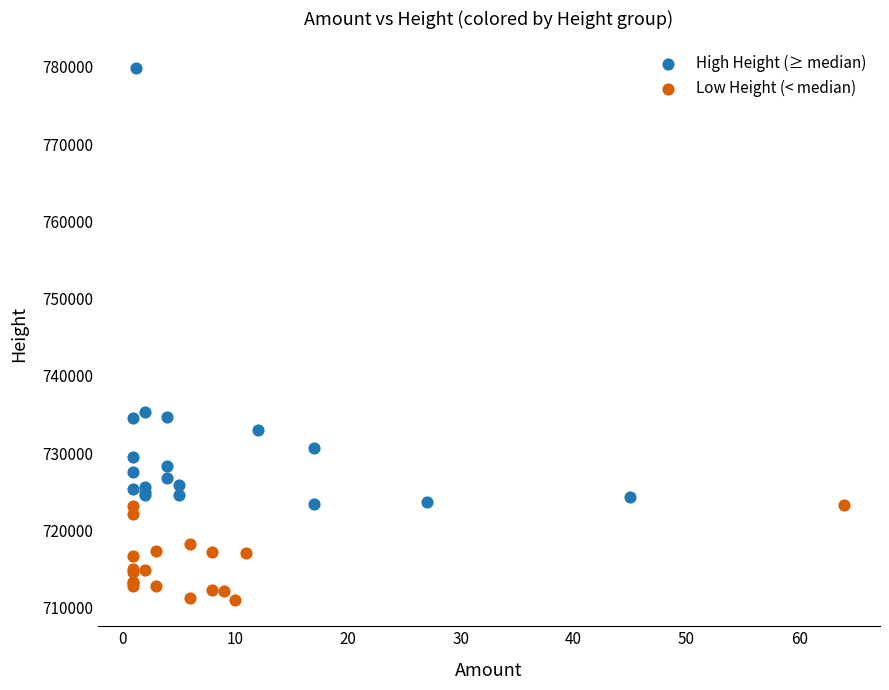

What are all the series names shown in the legend?

High Height (≥ median), Low Height (< median)